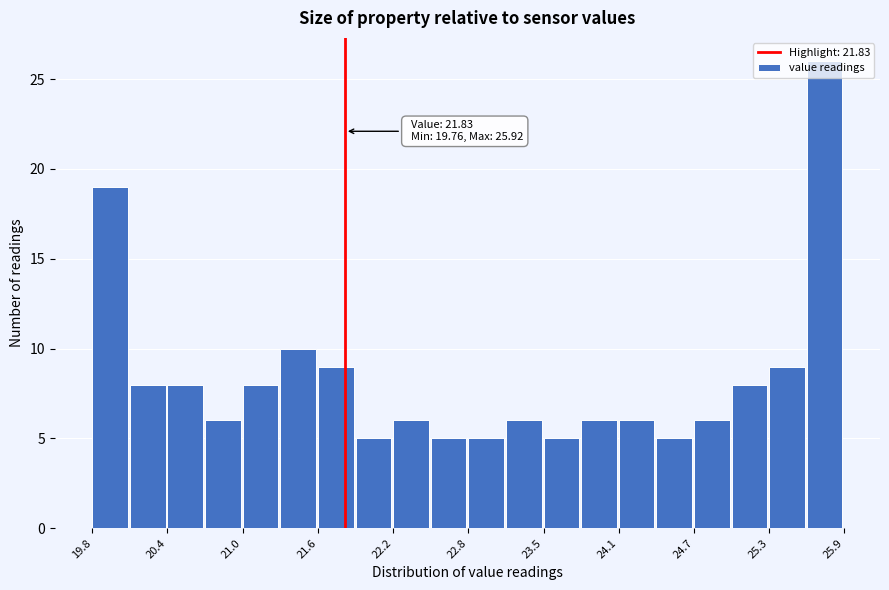

Around what value on the x-axis is the tallest bar? Give the approximate position of its centre, as read against the axis.

25.8